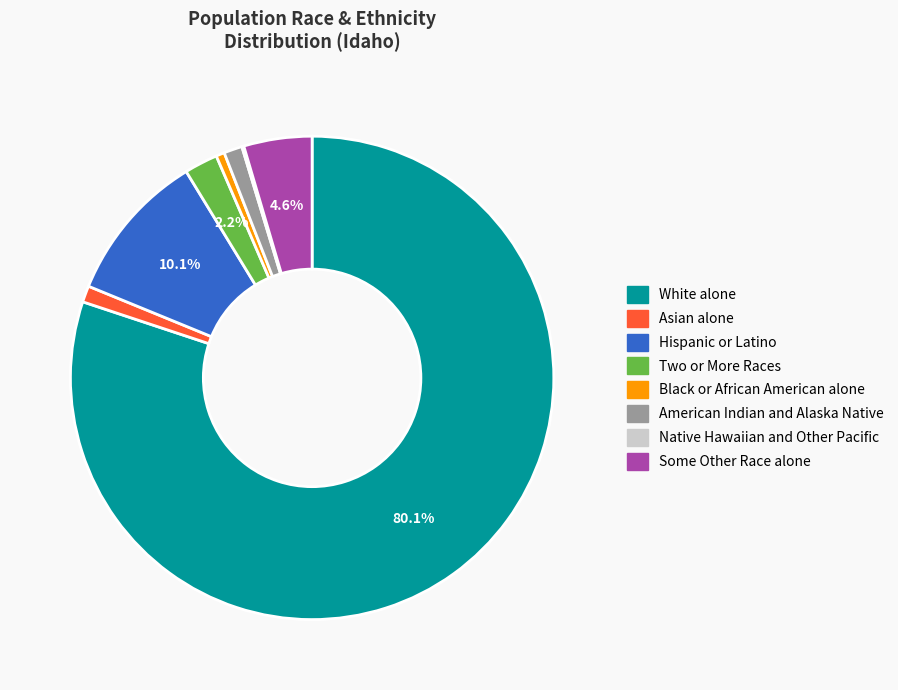

What is the largest slice in the pie chart?

White alone